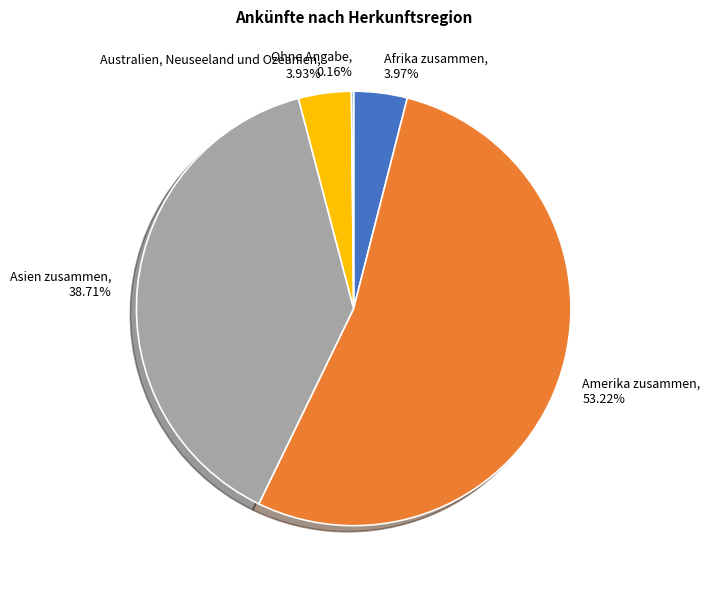

What is the ratio of the value at Australien, Neuseeland und Ozeanien to the value at Amerika zusammen?

0.1